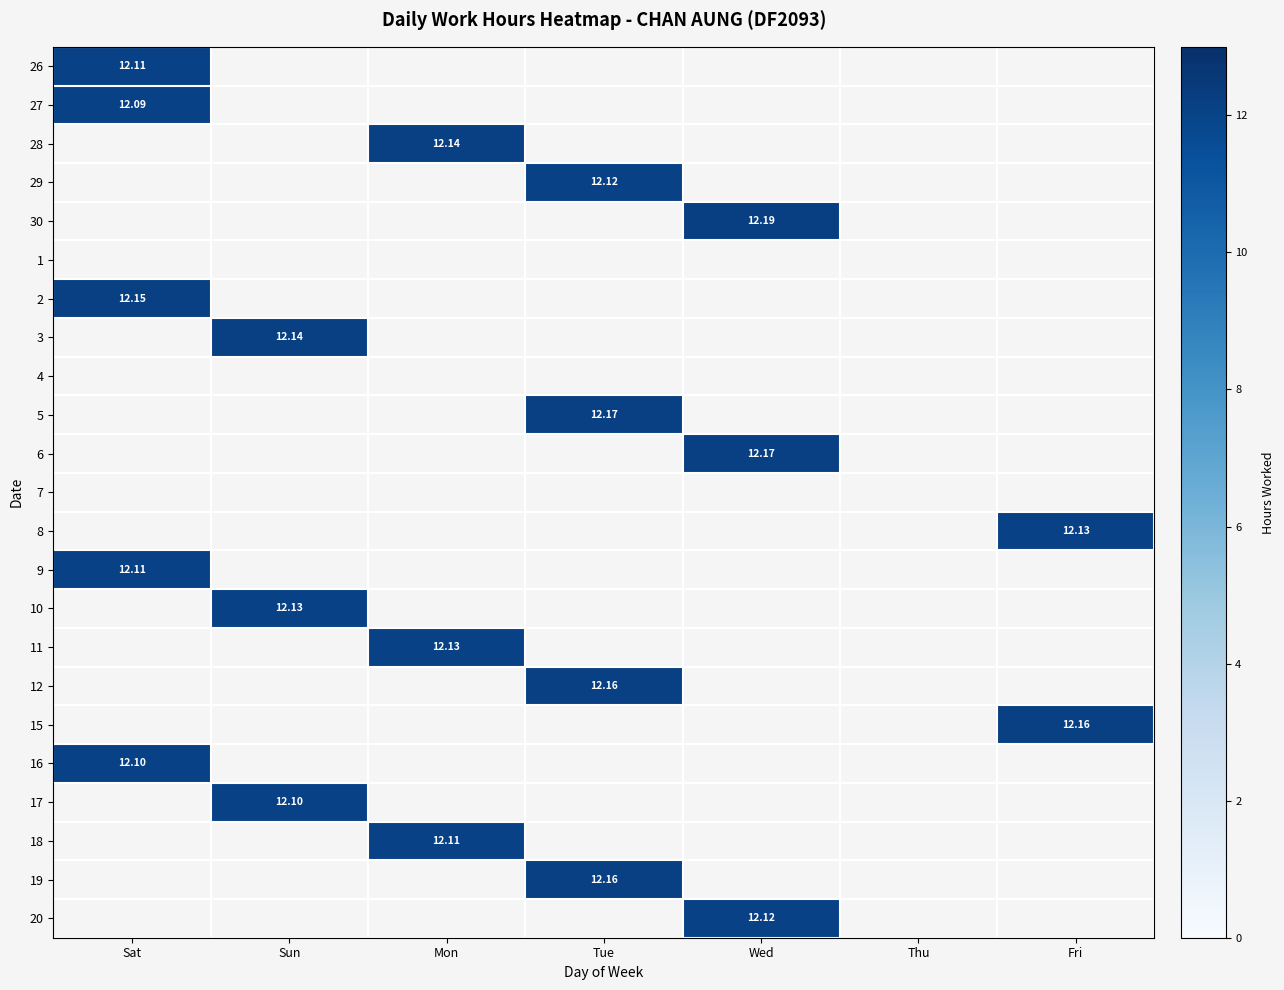

The value of 11 at Tue is 0.0. True or false?

True